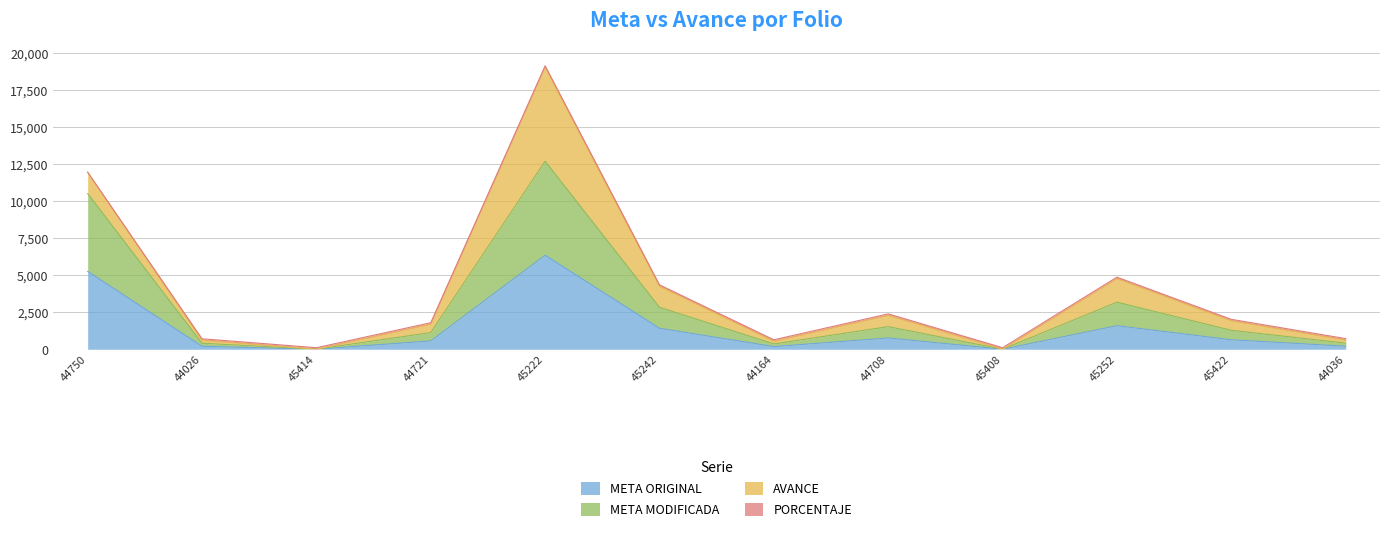

What is the difference between the maximum and minimum values in the META MODIFICADA series?

12697.2